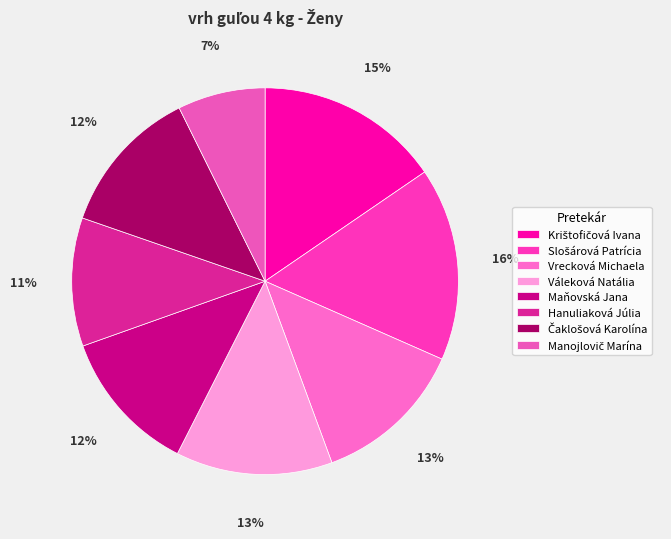

What is the smallest slice in the pie chart?

Manojlovič Marína